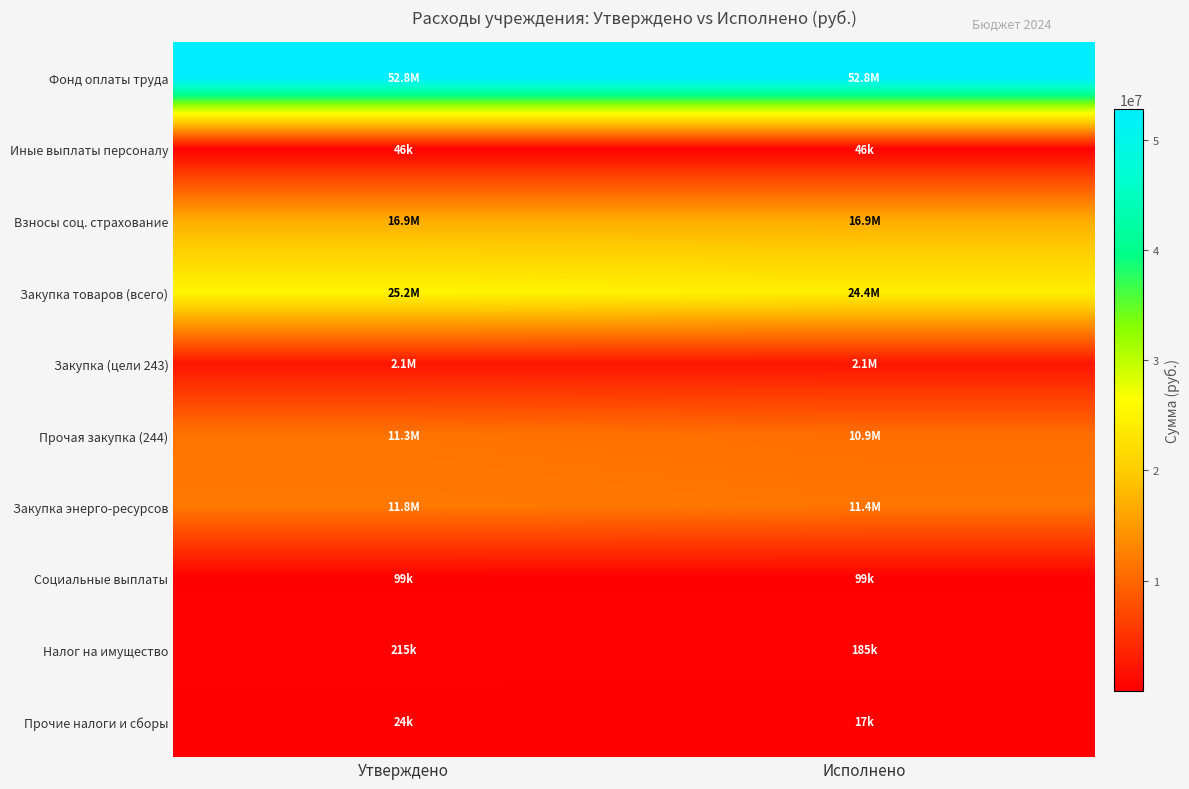

Reading left to right, extract all data points from this chart.

Фонд оплаты труда: Утверждено=52803218.9	Исполнено=52797468.9
Иные выплаты персоналу: Утверждено=46197.0	Исполнено=46197.0
Взносы соц. страхование: Утверждено=16892145.6	Исполнено=16888217.9
Закупка товаров (всего): Утверждено=25243185.9	Исполнено=24394656.8
Закупка (цели 243): Утверждено=2113633.8	Исполнено=2113595.8
Прочая закупка (244): Утверждено=11345990.1	Исполнено=10862404.5
Закупка энерго-ресурсов: Утверждено=11783561.9	Исполнено=11418656.5
Социальные выплаты: Утверждено=99242.0	Исполнено=99242.0
Налог на имущество: Утверждено=215390.0	Исполнено=185208.0
Прочие налоги и сборы: Утверждено=23926.0	Исполнено=16776.0